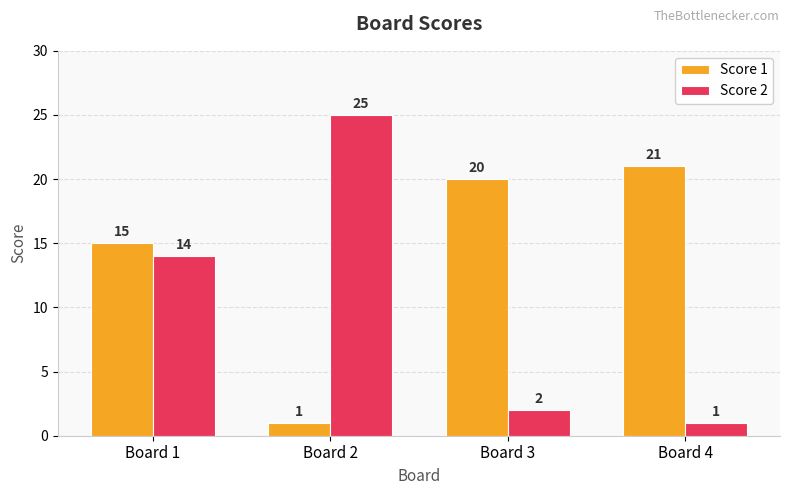

Which category has the highest value across all series?

Board 2